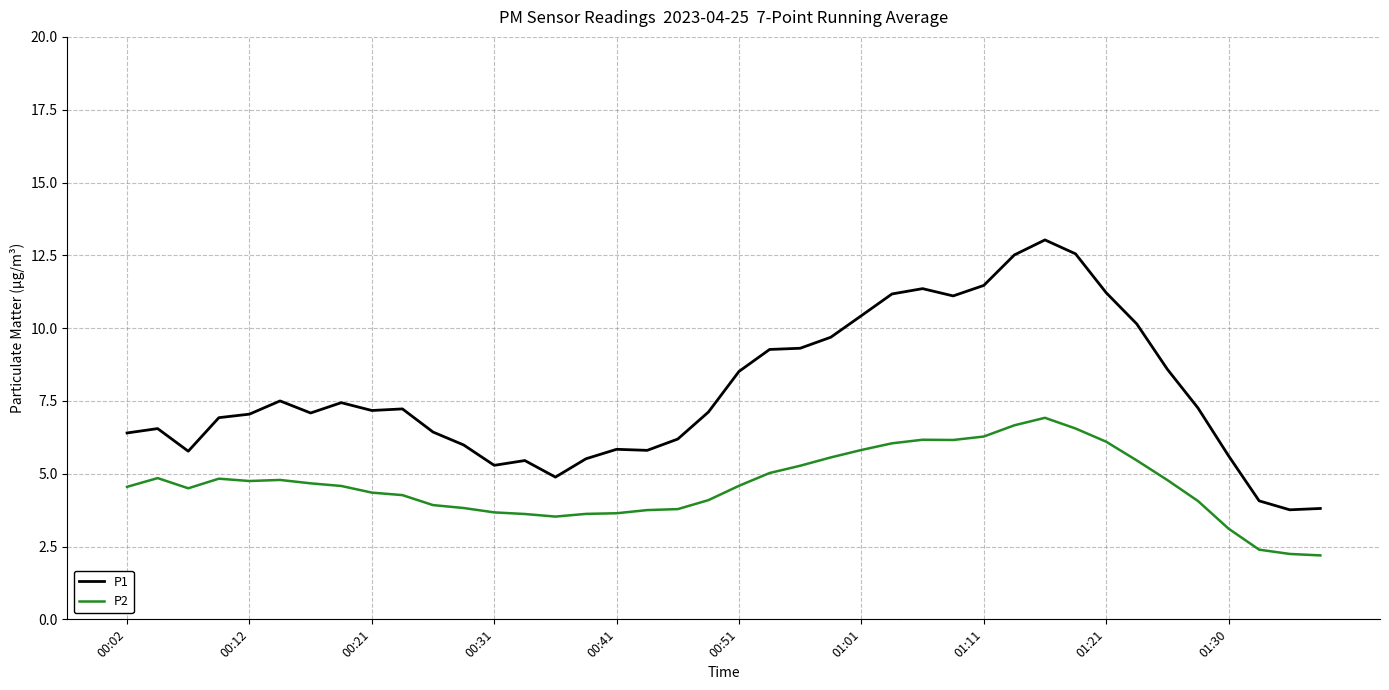

What is the minimum value for P2?

2.2